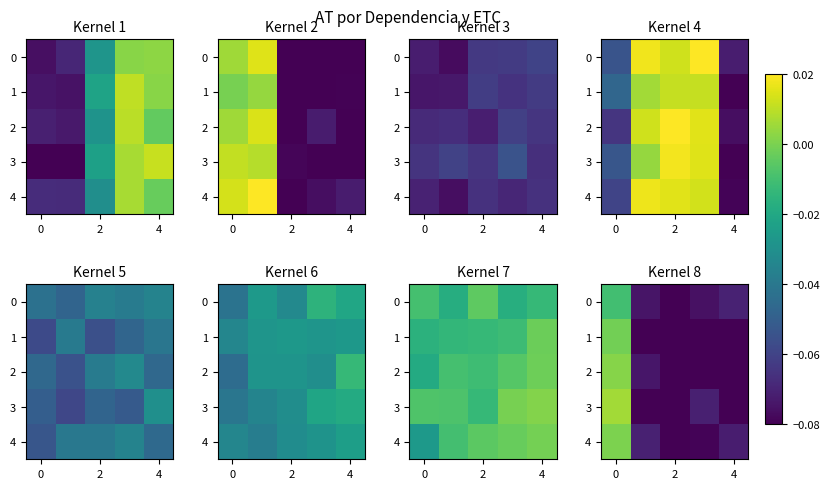

At which label does row_2 reach its minimum?

4